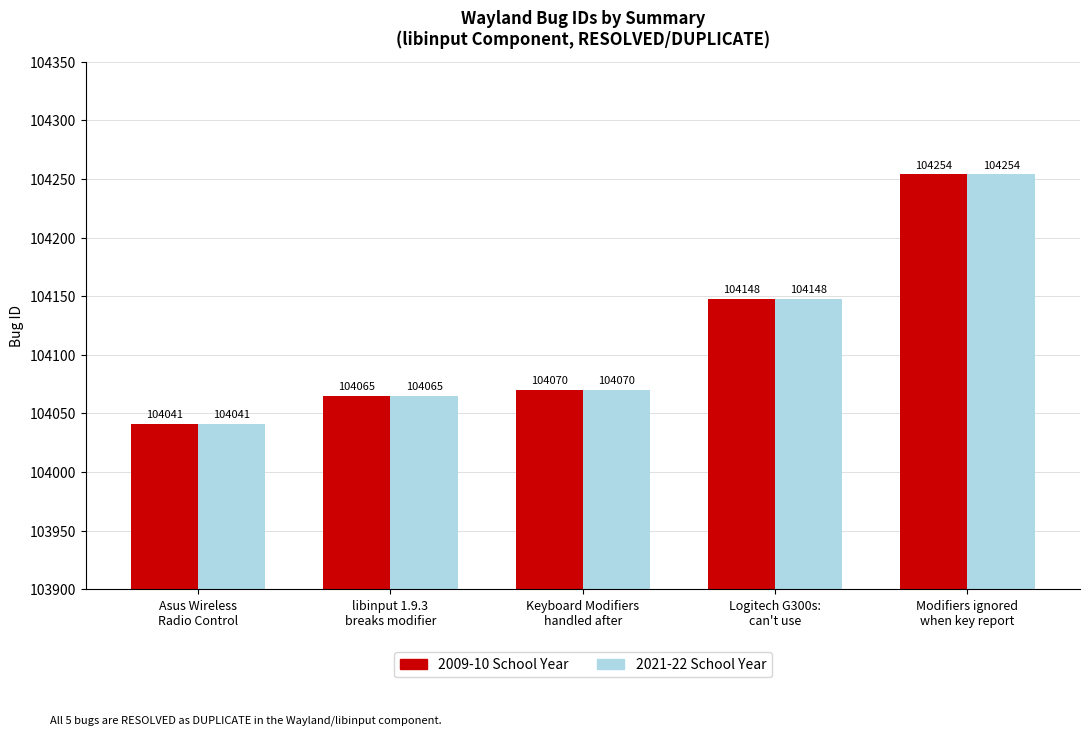

What is the minimum value shown in the chart?

104041